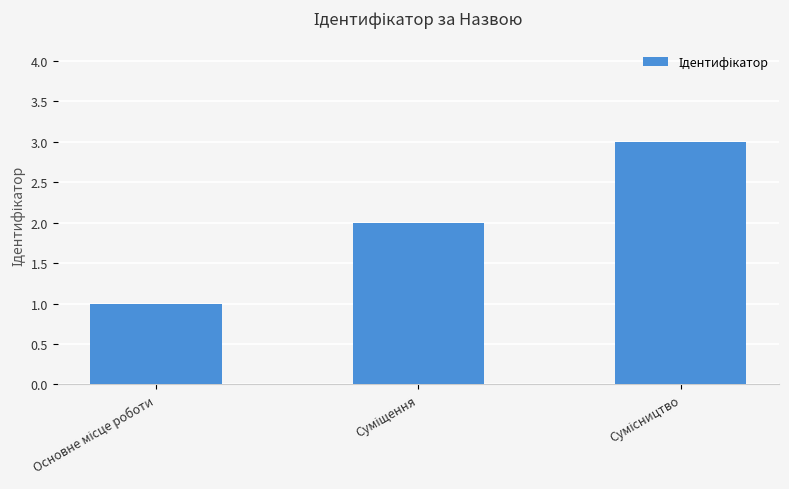

What is the maximum value shown in the chart?

3